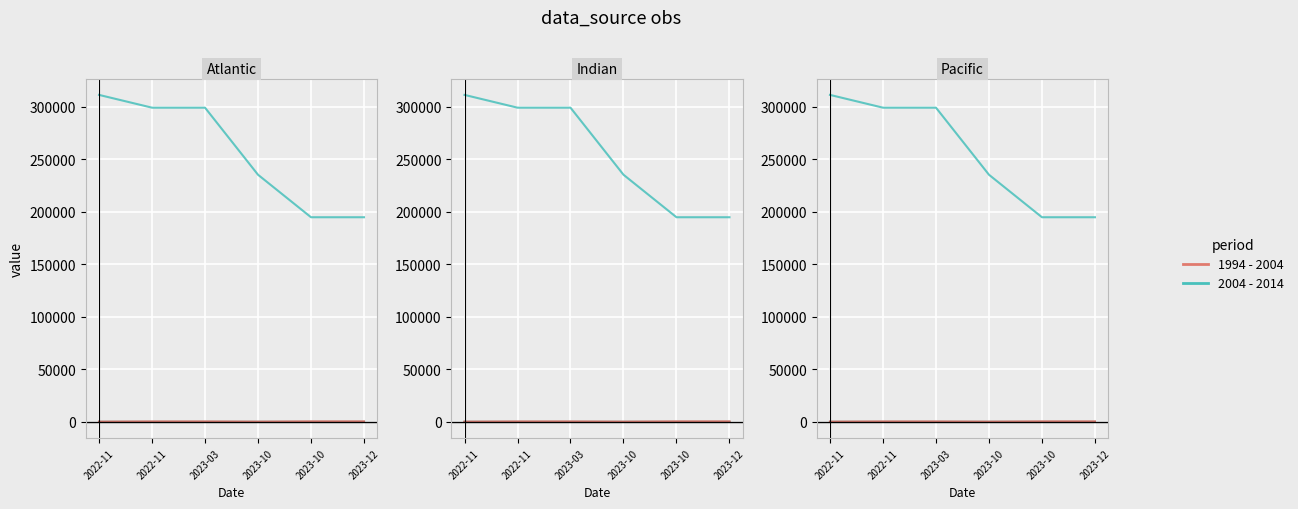

Is it true that 1994 - 2004 equals 251.5 at 2022-11?

True